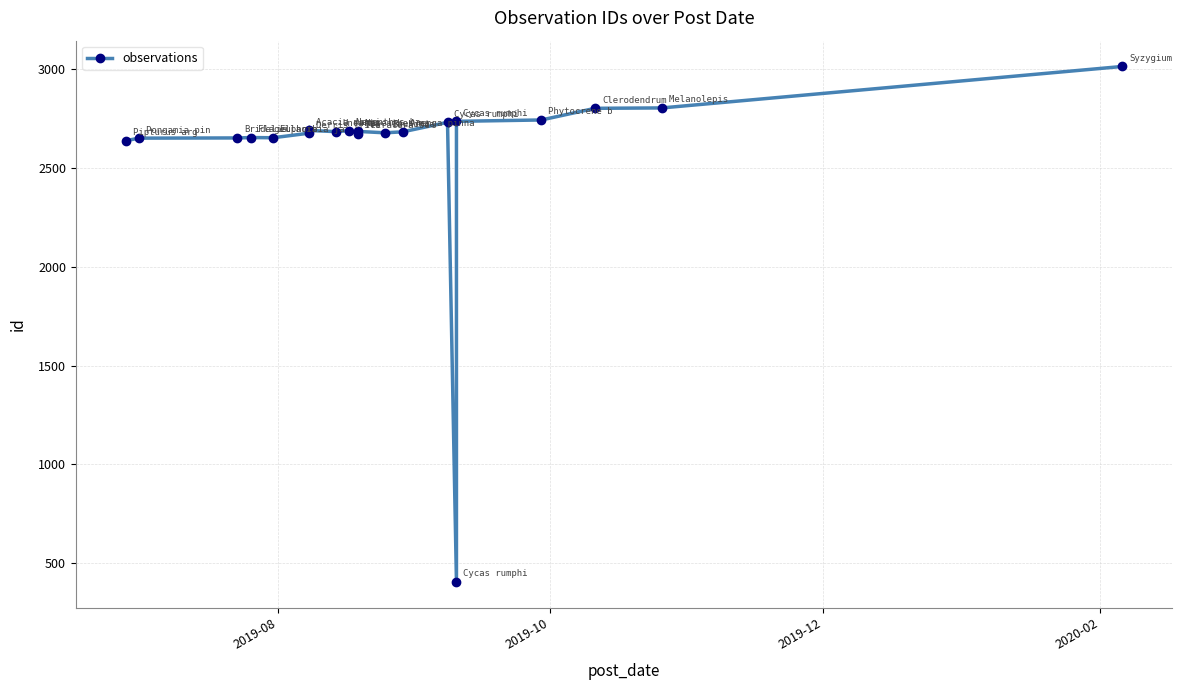

How many points are higher than both their immediate neighbors (excluding endpoints)?

5